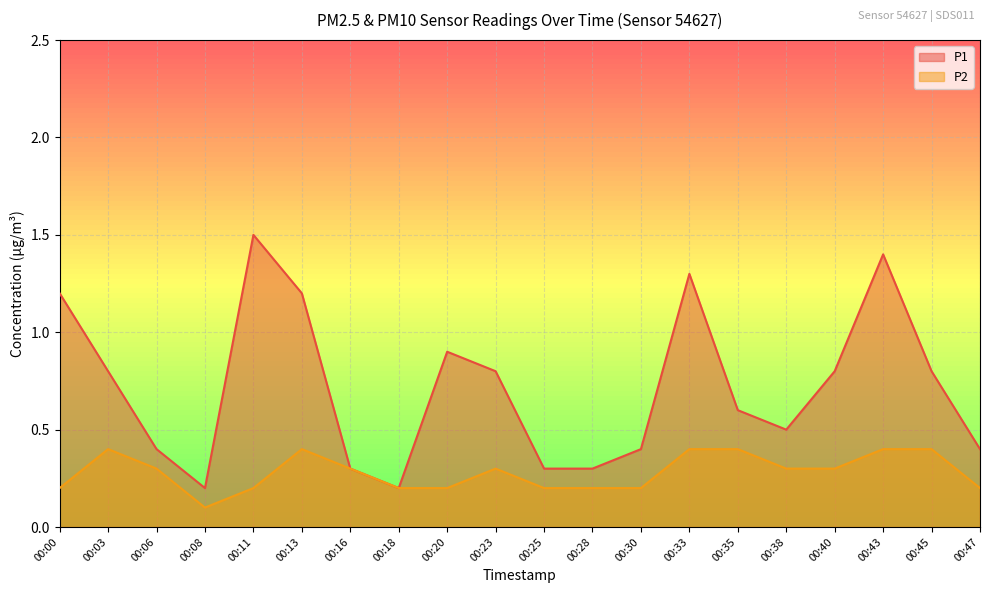

List the series in order of their peak value, highest first.

P1, P2